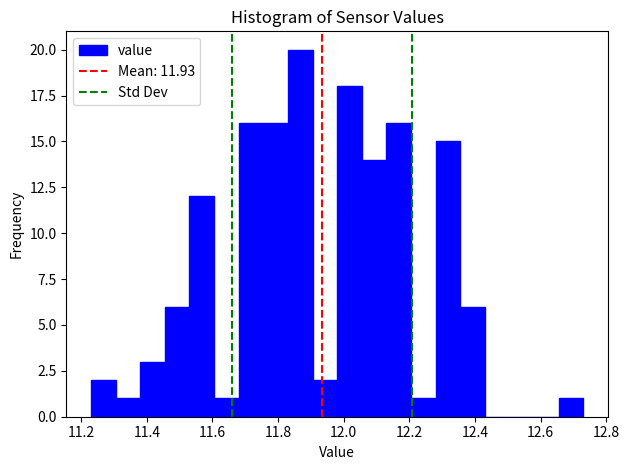

Around what value on the x-axis is the tallest bar? Give the approximate position of its centre, as read against the axis.

11.86